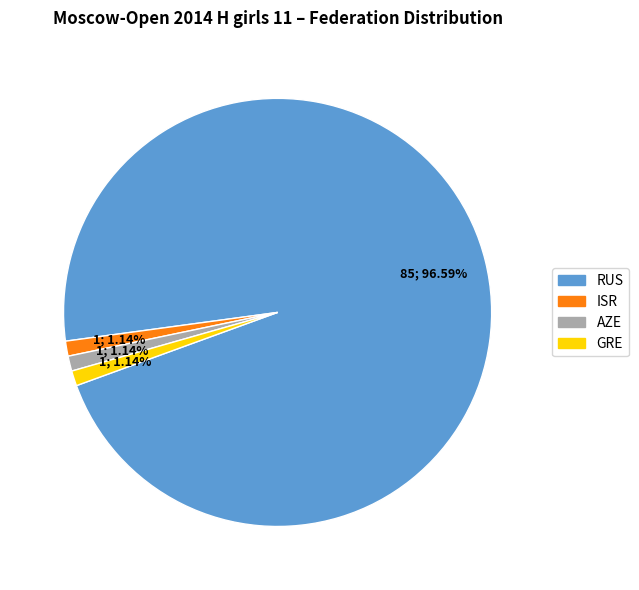

To the nearest percent, what is the combined percentage of GRE and RUS?

98%